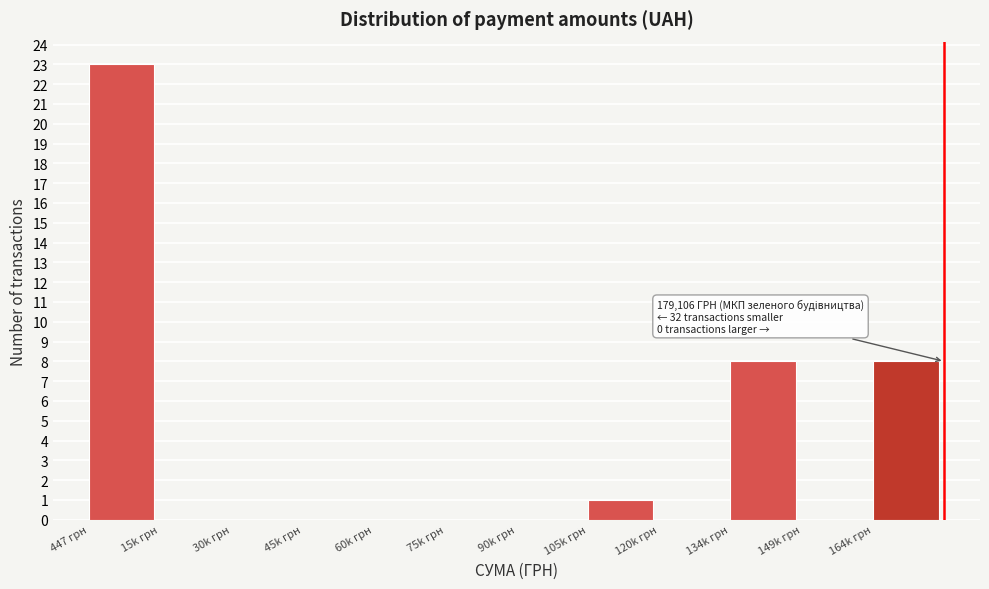

Reading left to right, transcribe all the data shown in this chart.

447 грн=23	15k грн=0	30k грн=0	45k грн=0	60k грн=0	75k грн=0	90k грн=0	105k грн=1	120k грн=0	134k грн=8	149k грн=0	164k грн=8